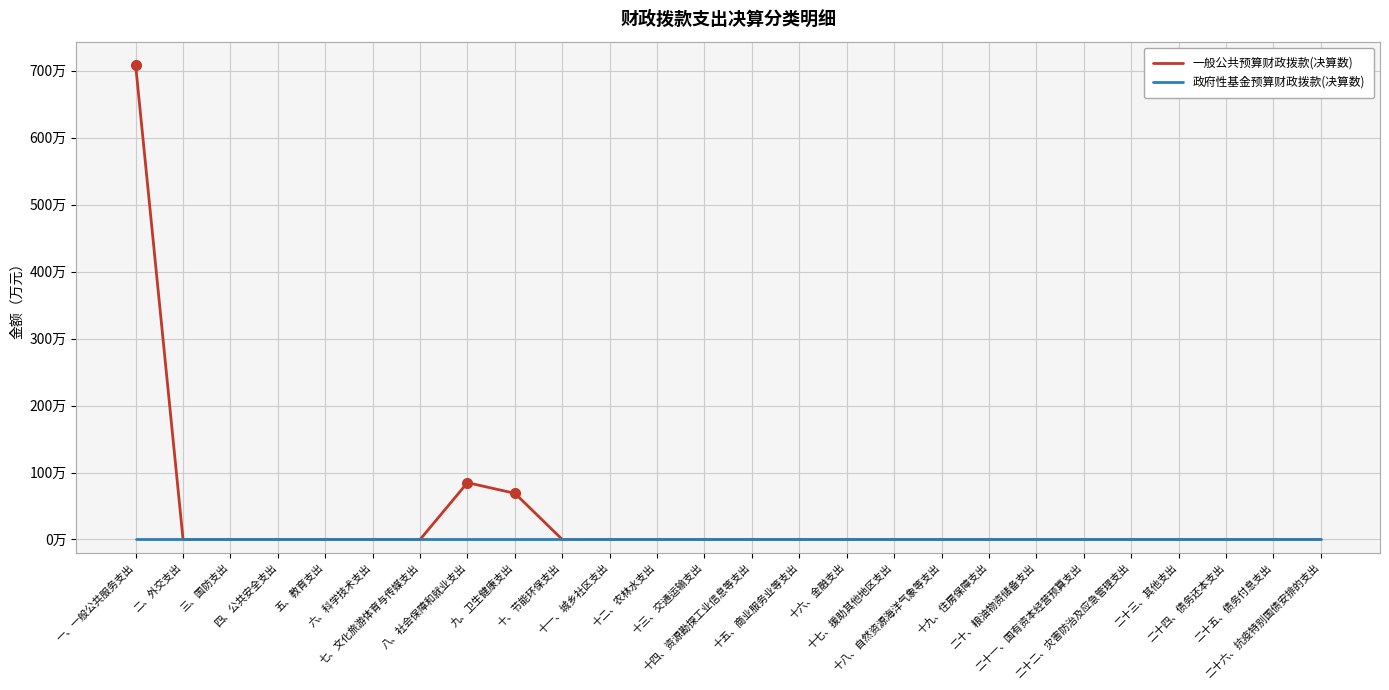

List the series in order of their peak value, highest first.

一般公共预算财政拨款(决算数), 政府性基金预算财政拨款(决算数)